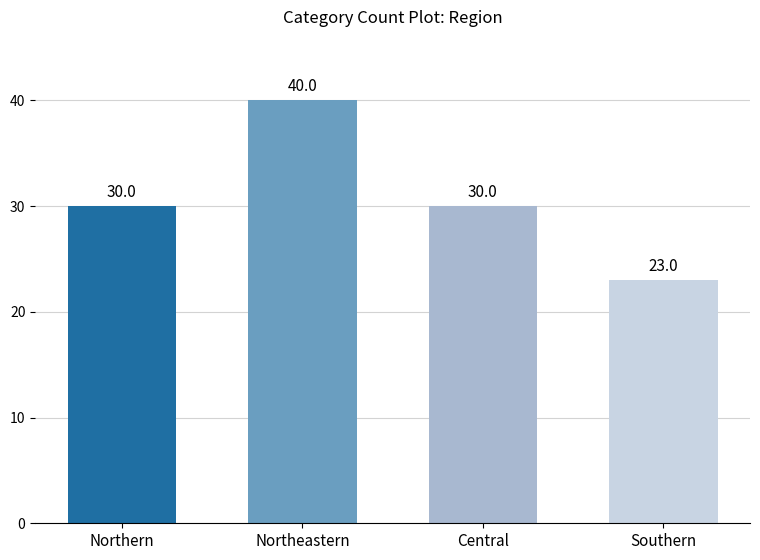

How many bars are there in total?

4